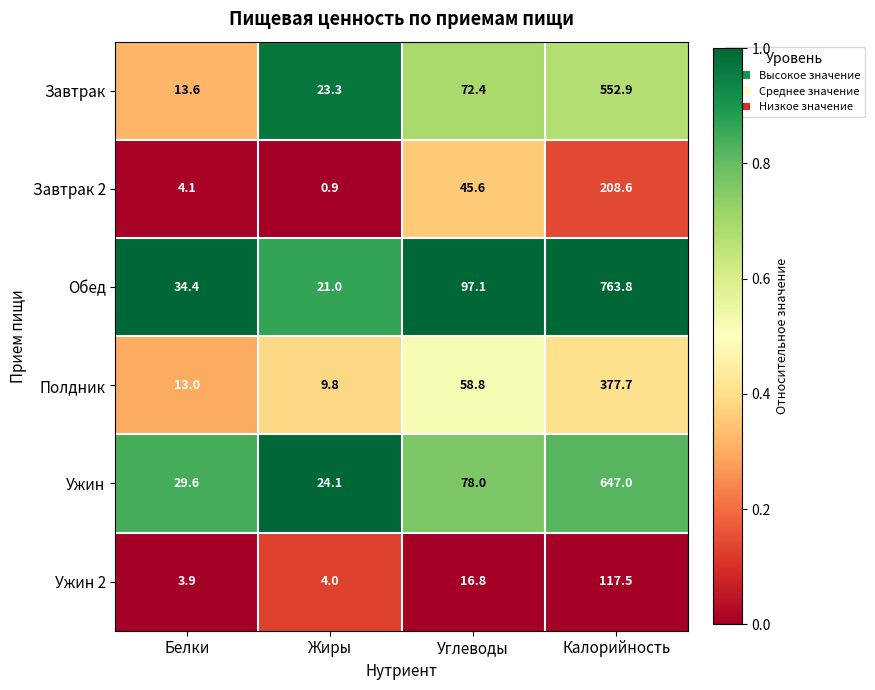

Reading left to right, what are all the values shown in this chart?

Завтрак: Белки=13.6	Жиры=23.3	Углеводы=72.4	Калорийность=552.9
Завтрак 2: Белки=4.1	Жиры=0.9	Углеводы=45.6	Калорийность=208.6
Обед: Белки=34.4	Жиры=21.0	Углеводы=97.1	Калорийность=763.8
Полдник: Белки=13.0	Жиры=9.8	Углеводы=58.8	Калорийность=377.7
Ужин: Белки=29.6	Жиры=24.1	Углеводы=78.0	Калорийность=647.0
Ужин 2: Белки=3.9	Жиры=4.0	Углеводы=16.8	Калорийность=117.5